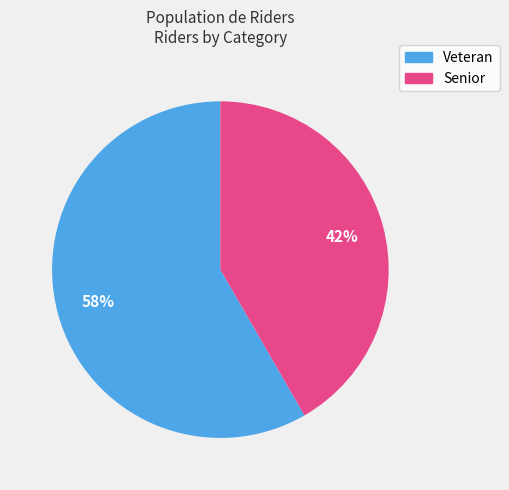

The Veteran slice represents 58% of the pie. True or false?

True